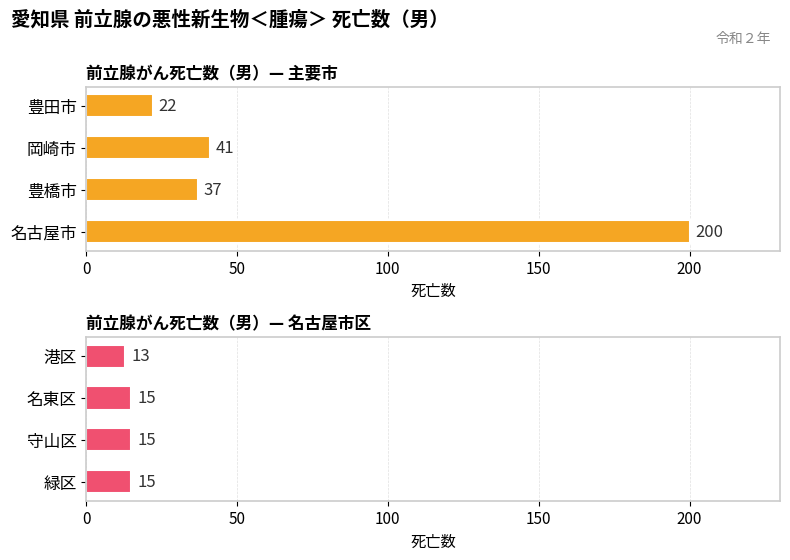

How many series are shown in this chart?

2